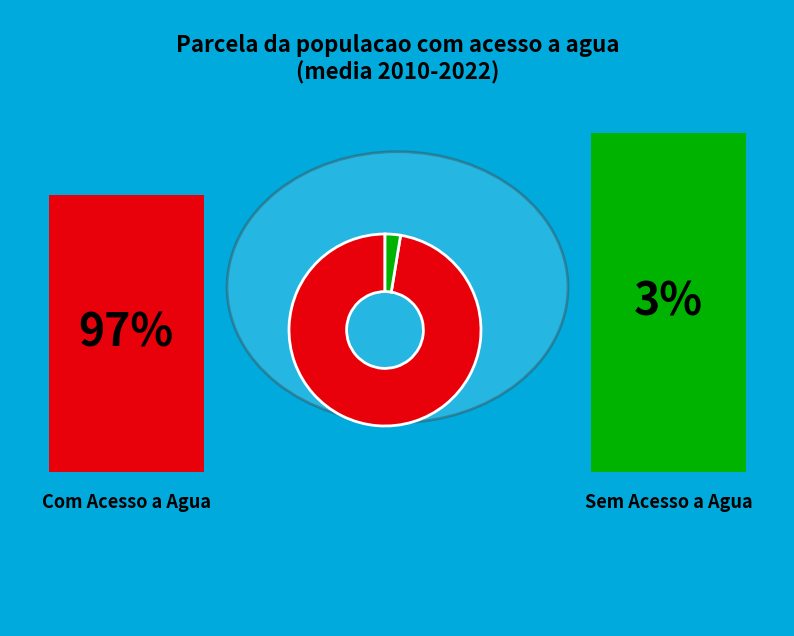

Is there any slice that represents more than half of the pie?

Yes